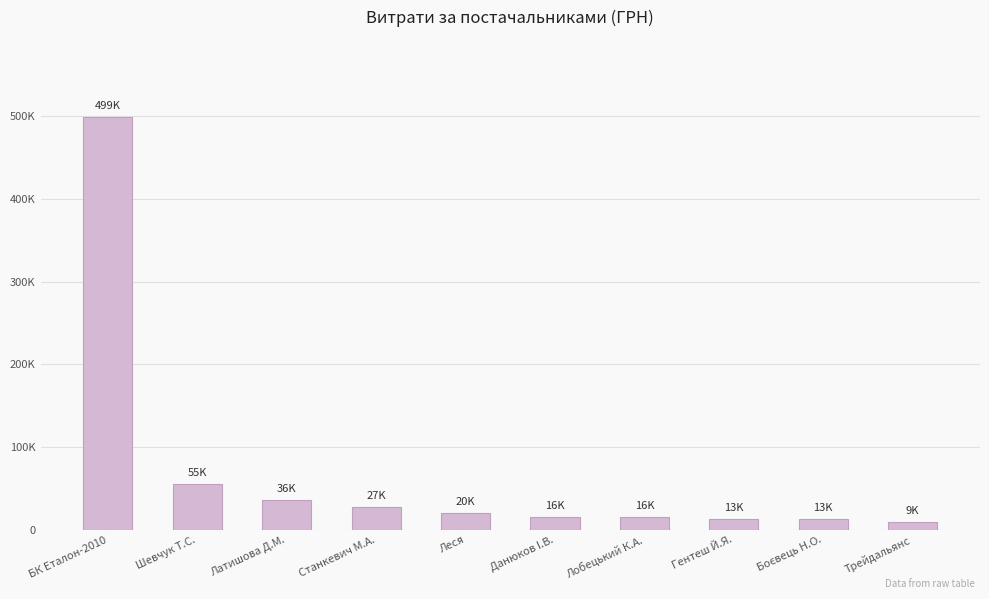

Reading right to left, list all the values displayed in this chart.

Трейдальянс=9498.0	Боєвець Н.О.=12598.0	Гентеш Й.Я.=13200.0	Лобецький К.А.=15540.0	Данюков I.В.=15561.0	Леся=20360.0	Станкевич М.А.=27210.0	Латишова Д.М.=36440.0	Шевчук Т.С.=55230.0	БК Еталон-2010=499104.2